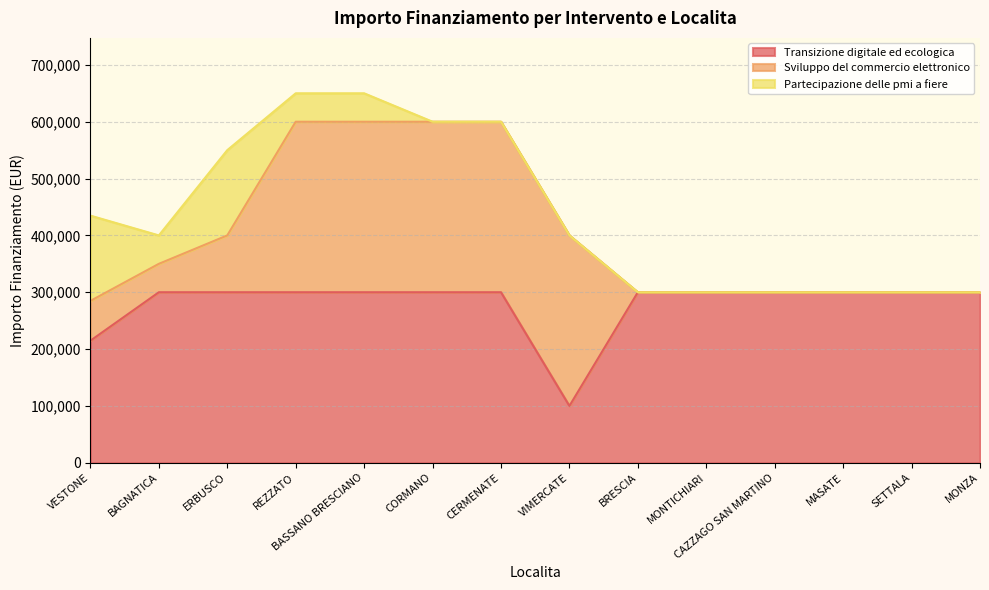

Does the chart have visible grid lines?

Yes